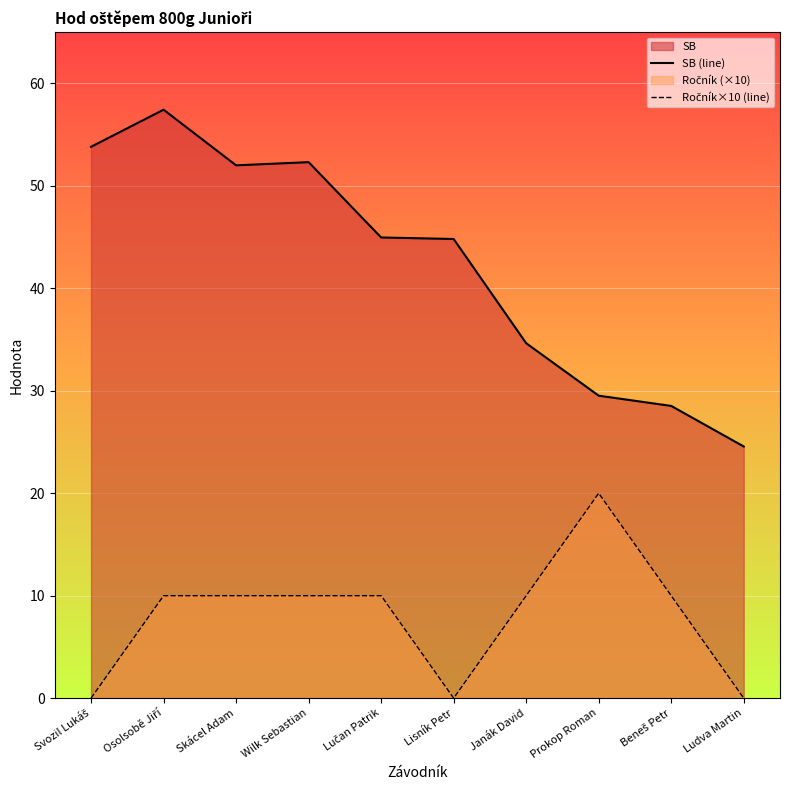

What is the label of the 2nd point from the right?

Beneš Petr